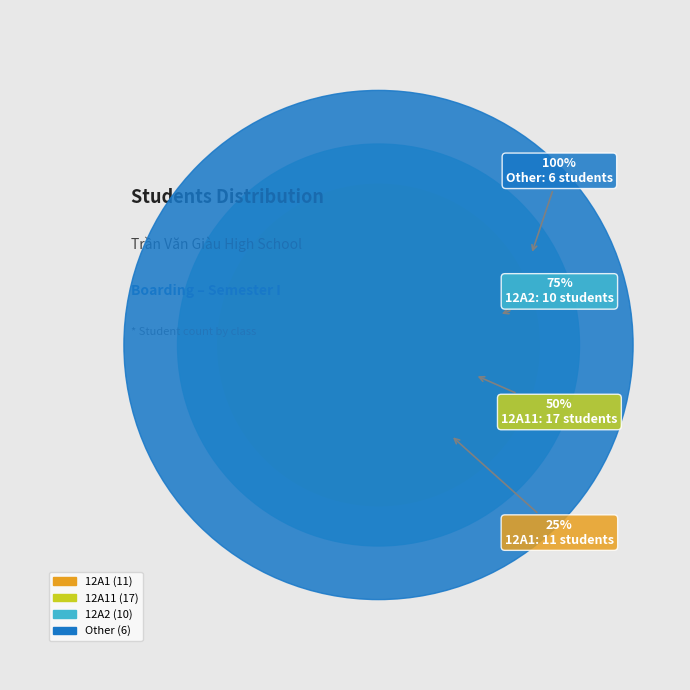

To the nearest percent, what portion does Other represent?

14%